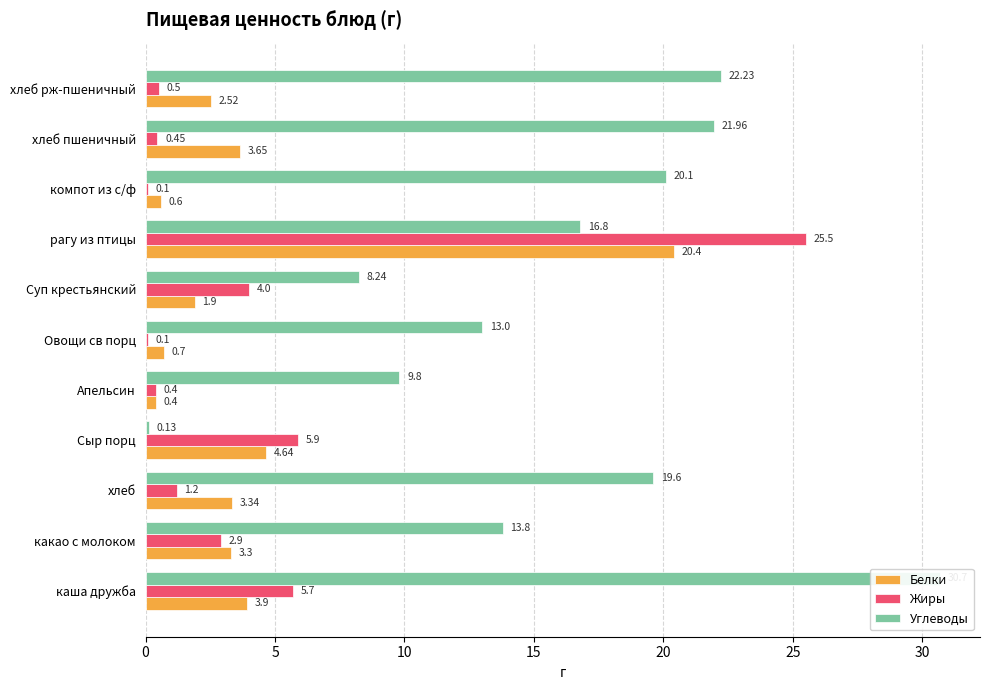

What is the spread (max minus min) of values at каша дружба?

26.8